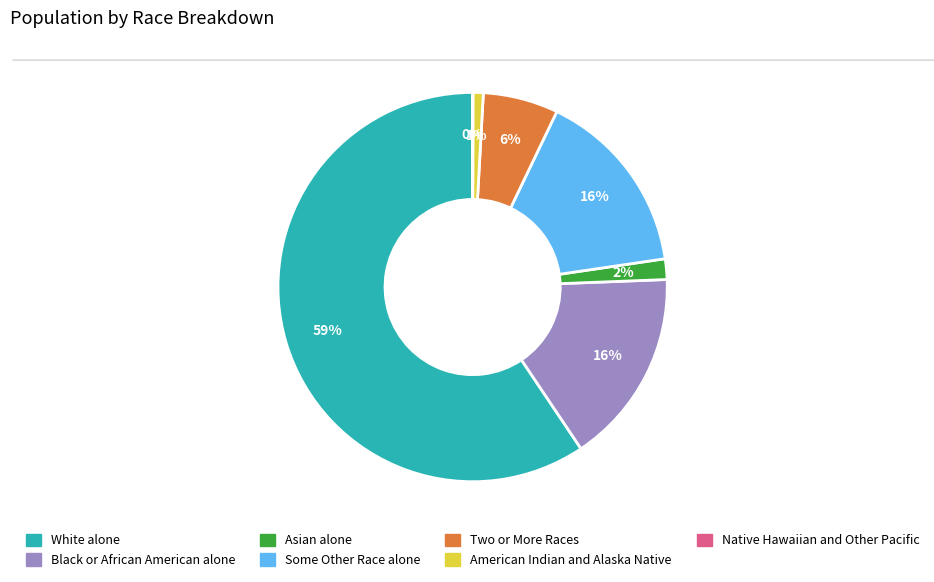

What percentage is the Two or More Races slice, to the nearest percent?

6%